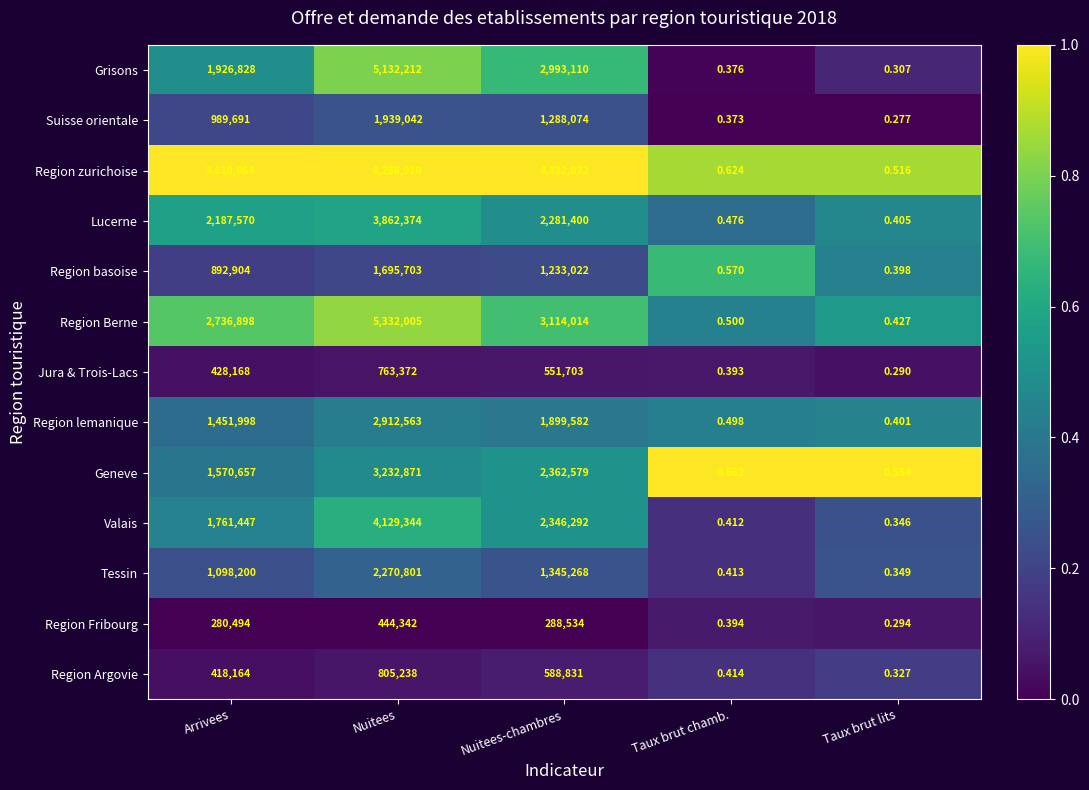

Which series has the widest spread of values?

Region zurichoise